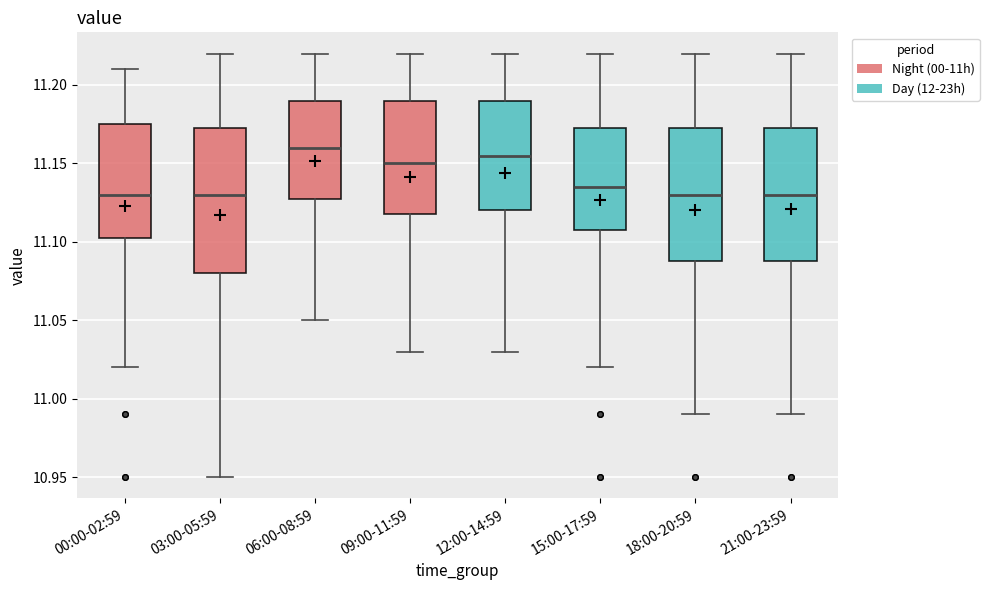

Where is the lower edge of the box for 09:00-11:59 on the y-axis? The values are not printed on the chart, so give them approximately, as read against the axis.

11.120